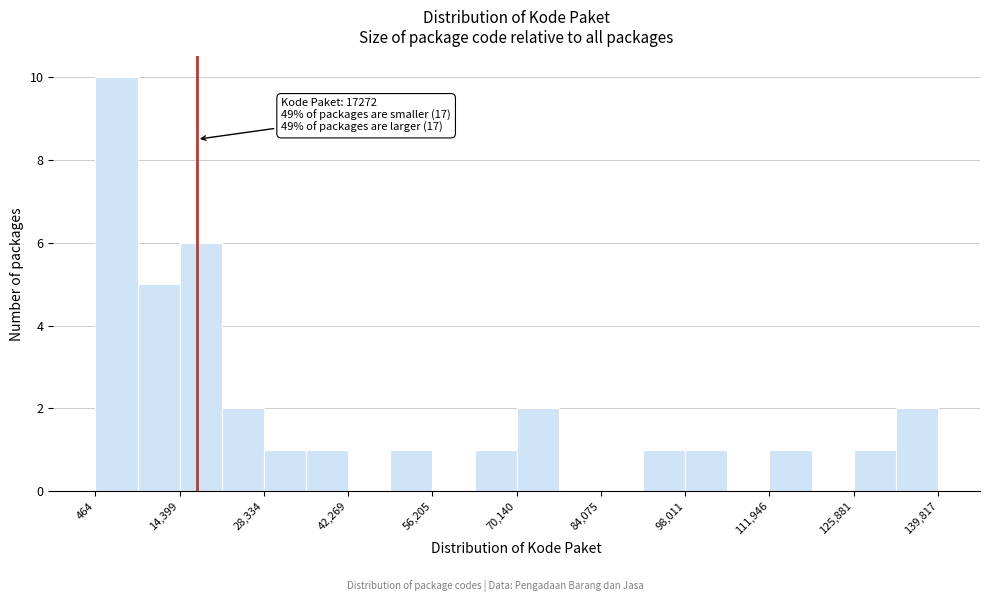

Read against the x-axis, roughly where is the centre of the tallest bar?

4000